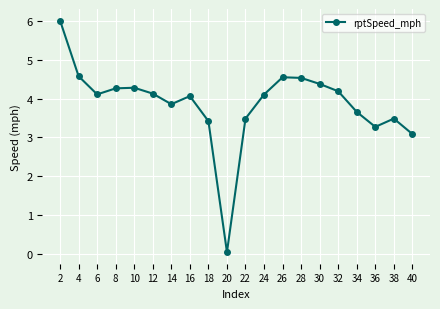

Which has a higher value, 6 or 38?

6